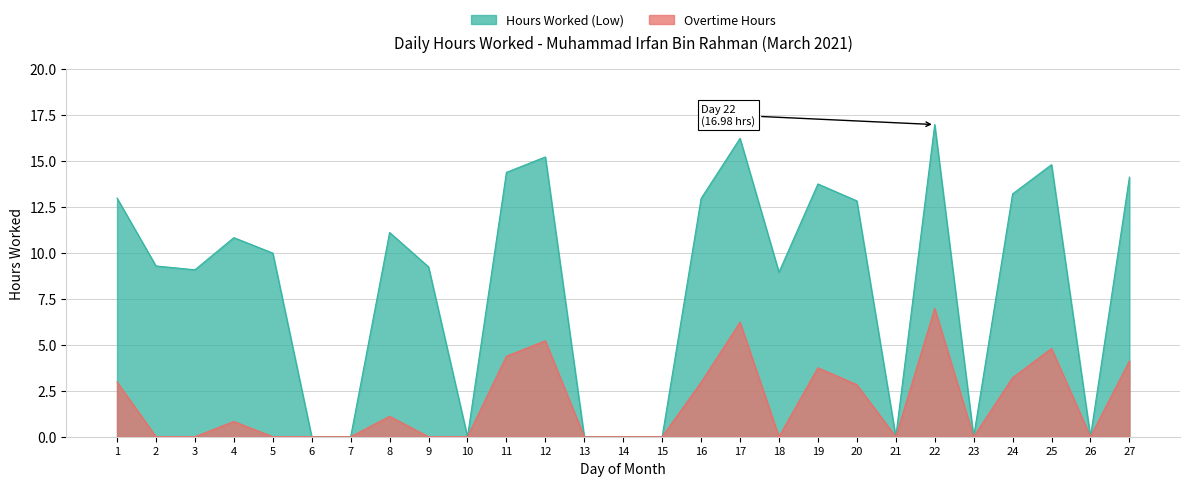

What is the value of the Hours Worked (Low) point at the 19th from the left?

13.8